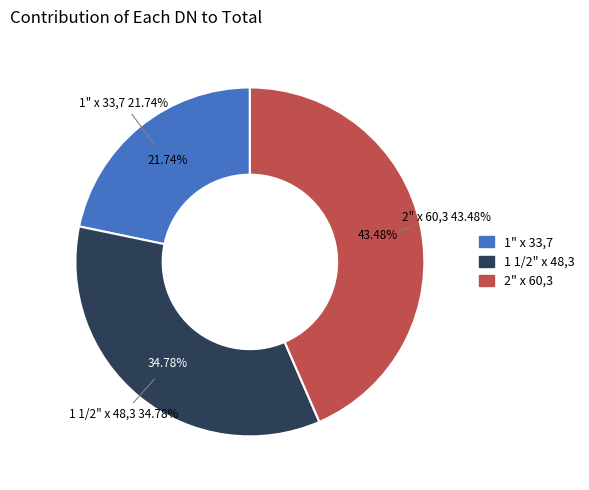

What percentage is the 1 1/2" x 48,3 slice, to the nearest percent?

35%